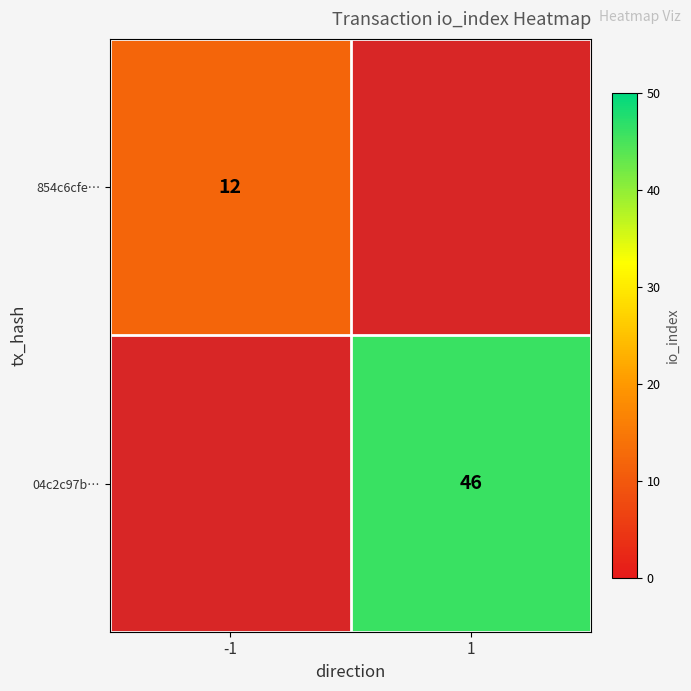

Count the number of categories in the chart.

2